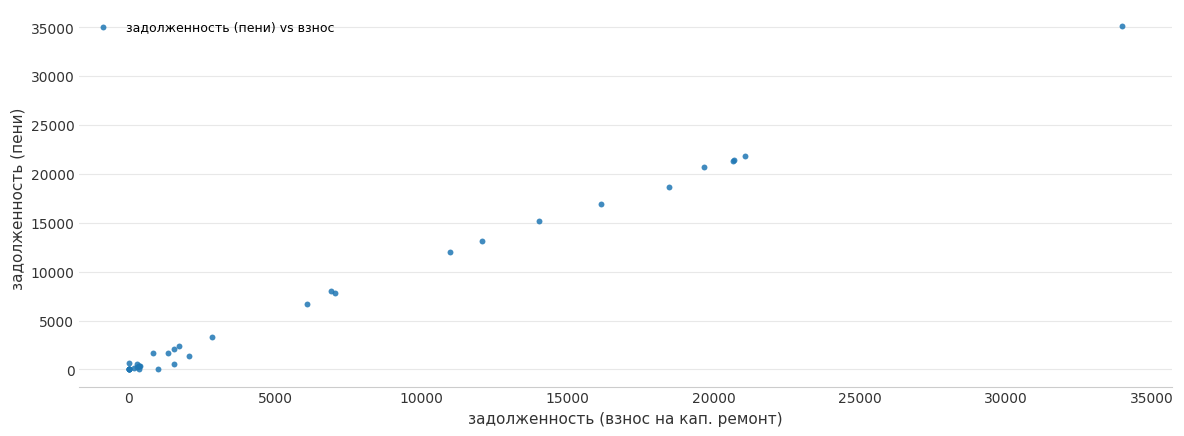

What Y value in the scatter plot is closest to 17545?

16897.6